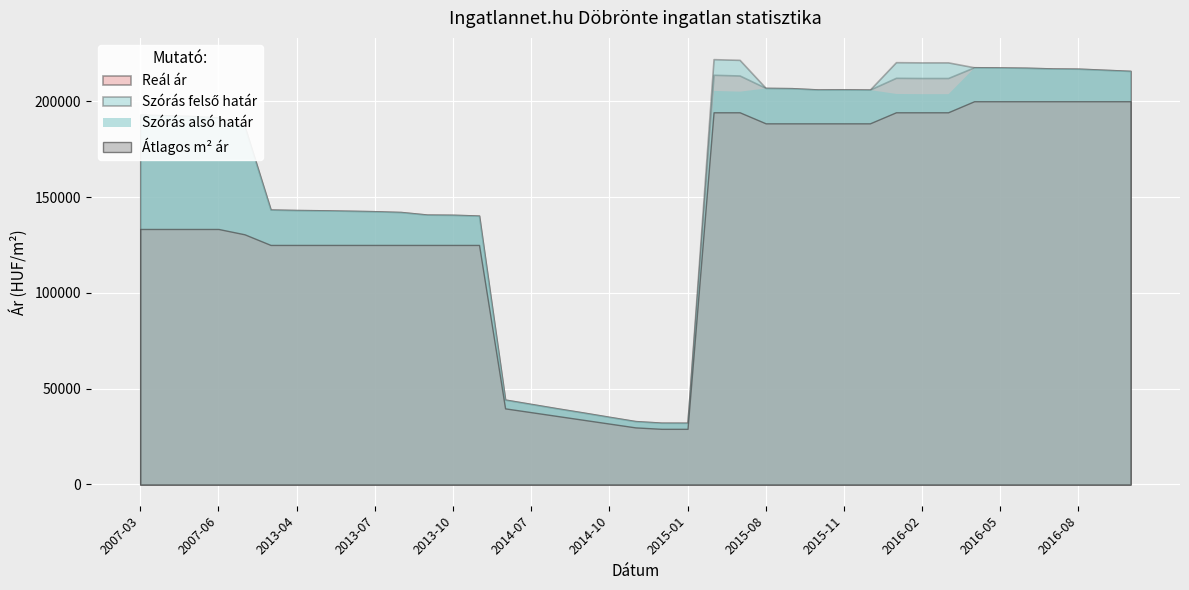

Reading left to right, list all the values displayed in this chart.

Atlagos_m2_ar: 133333	133333	133333	133333	130555	125000	125000	125000	125000	125000	125000	125000	125000	125000	39716	37730	35744	33758	31773	29787	29042	29042	194230	194230	188461	188461	188461	188461	188461	194230	194230	194230	200000	200000	200000	200000	200000	200000	200000
Szoras_also: 192999	192621	192245	191496	187020	143445	143185	143037	142816	142558	142155	140816	140708	140280	44257	41980	39701	37514	35255	33034	32216	32192	205639	205267	206933	206779	206115	206166	206064	204055	203951	203951	217712	217605	217445	217071	216965	216381	215801
Szoras_felso: 192999	192621	192245	191496	187020	143445	143185	143037	142816	142558	142155	140816	140708	140280	44257	41980	39701	37514	35255	33034	32216	32192	221957	221585	206933	206779	206115	206166	206064	220373	220269	220269	217712	217605	217445	217071	216965	216381	215801
Real_ar: 192999	192621	192245	191496	187020	143445	143185	143037	142816	142558	142155	140816	140708	140280	44257	41980	39701	37514	35255	33034	32216	32192	213798	213426	206933	206779	206115	206166	206064	212214	212110	212110	217712	217605	217445	217071	216965	216381	215801